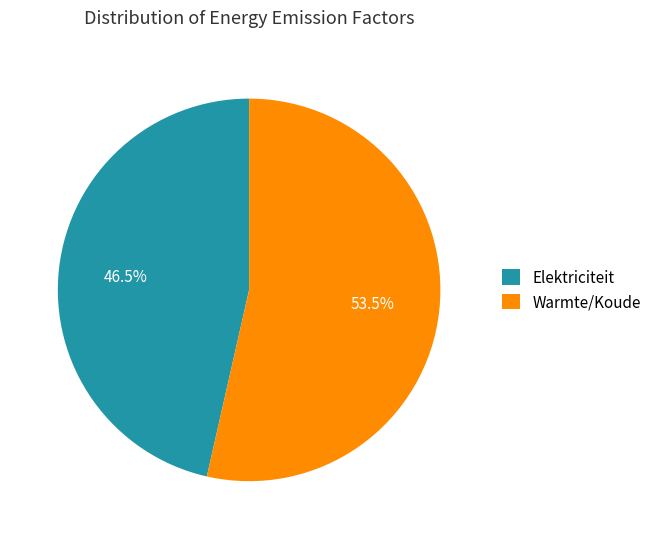

Is Elektriciteit the majority of the pie?

No